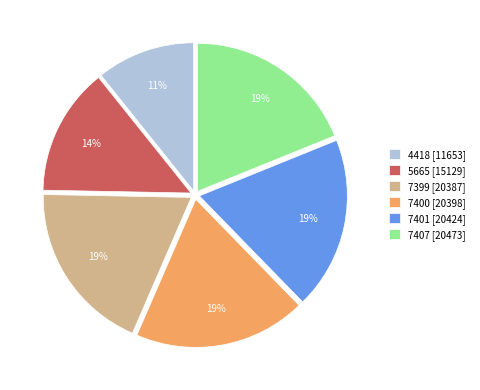

Is there any slice that represents more than half of the pie?

No